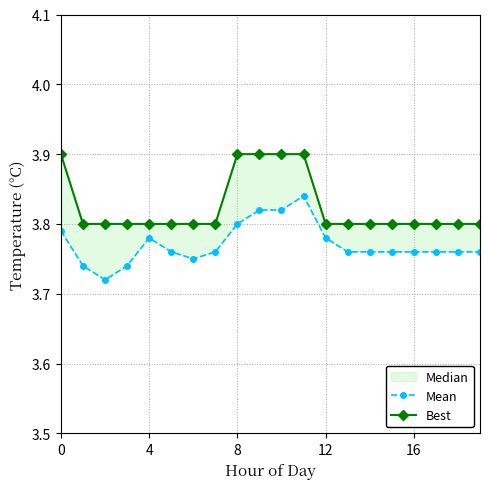

True or false: Best and Mean cross at least once.

False